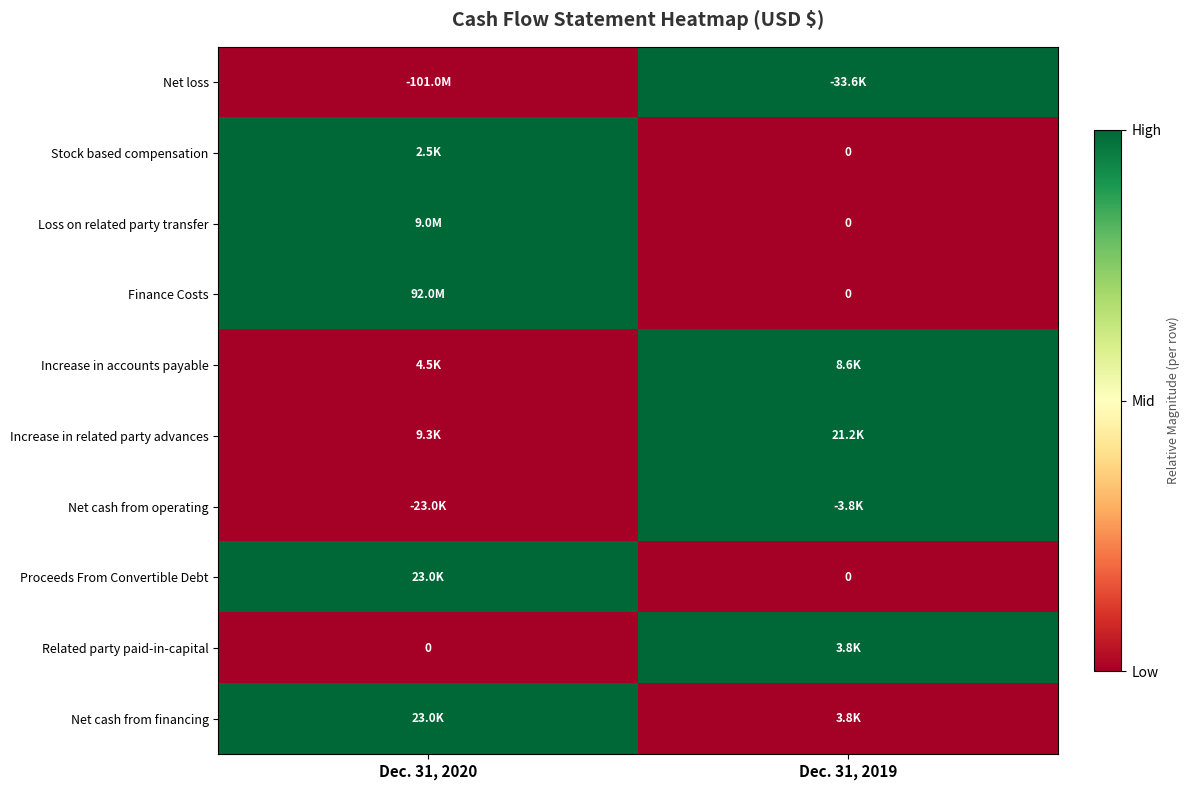

Rank the series by their maximum value, from lowest to highest.

Net loss, Stock based compensation, Loss on related party transfer, Finance Costs, Increase in accounts payable, Increase in related party advances, Net cash from operating, Proceeds From Convertible Debt, Related party paid-in-capital, Net cash from financing